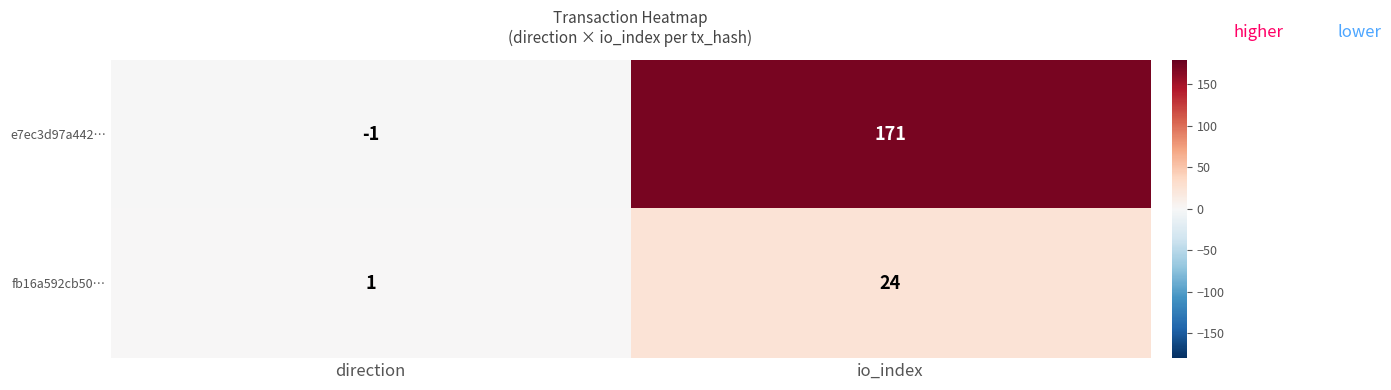

What is the maximum value for e7ec3d97a442…?

171